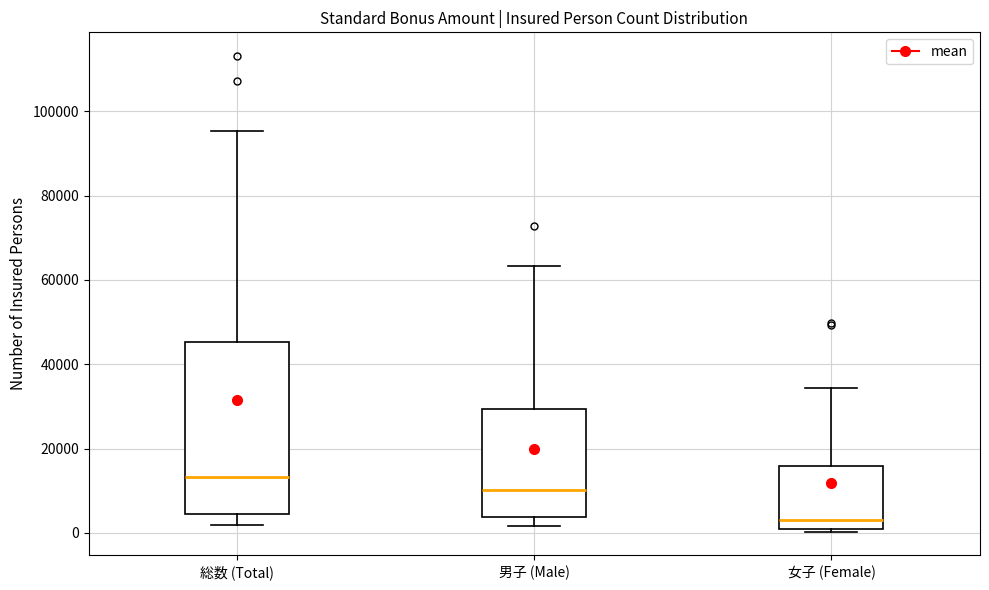

Where does the upper whisker of the box for 男子 (Male) end on the y-axis? The values are not printed on the chart, so give them approximately, as read against the axis.

64000